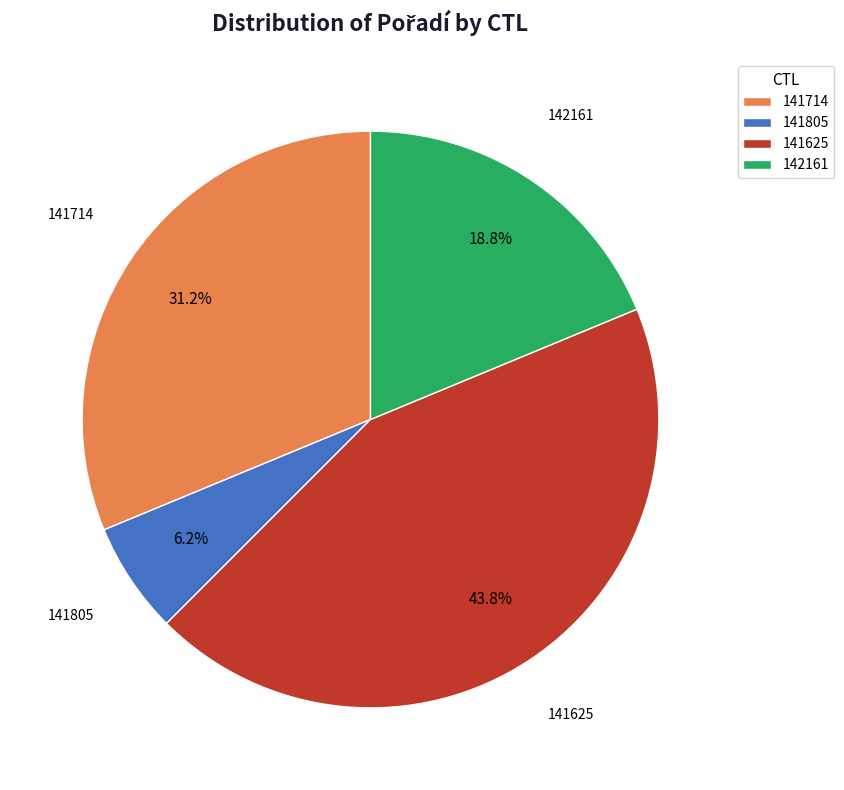

Is it true that 142161 is 13% of the pie?

False